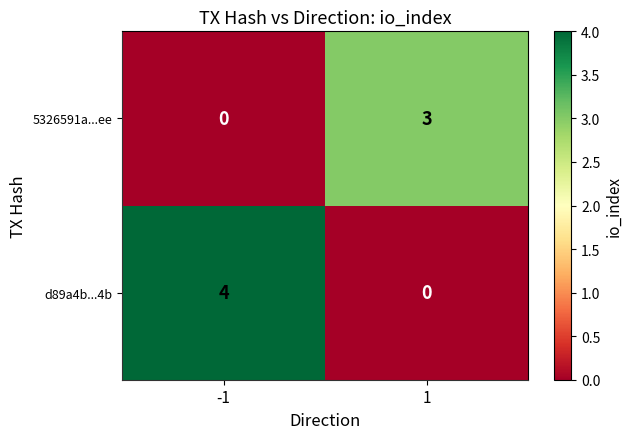

List the series in order of their peak value, highest first.

d89a4b...4b, 5326591a...ee